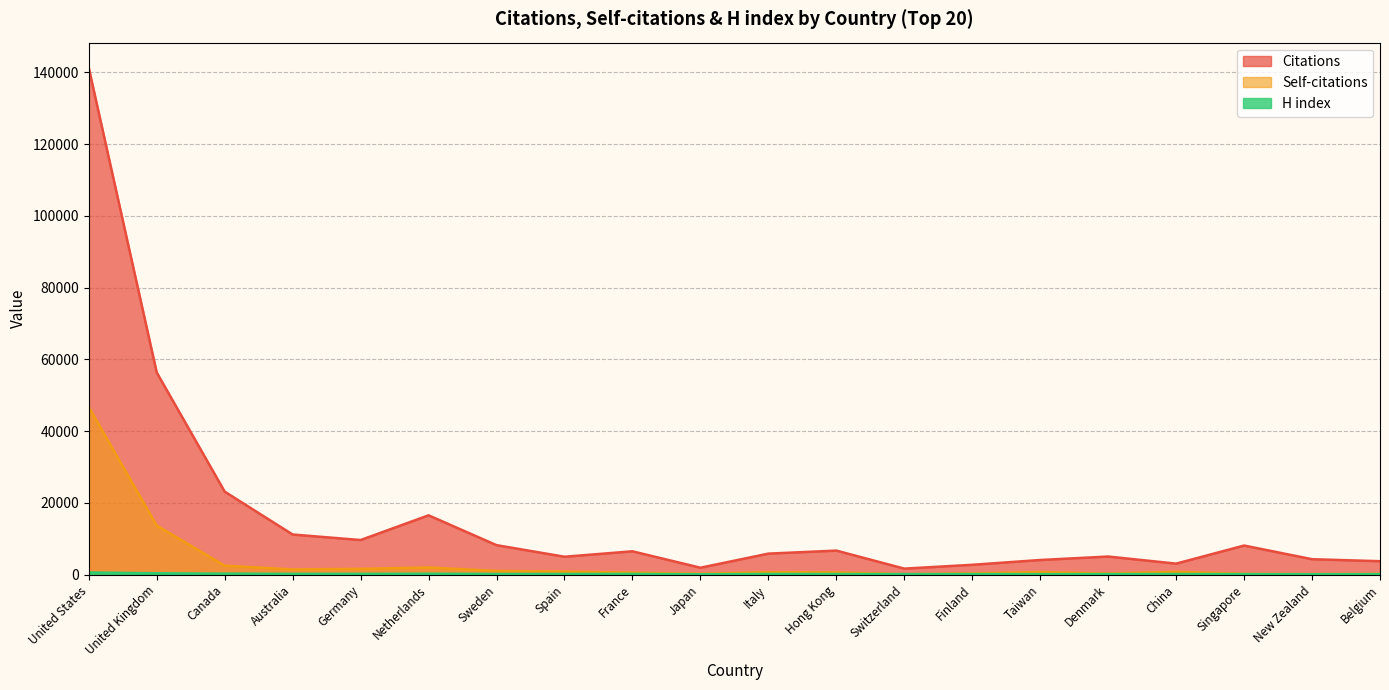

True or false: H index and Citations intersect in this chart.

False